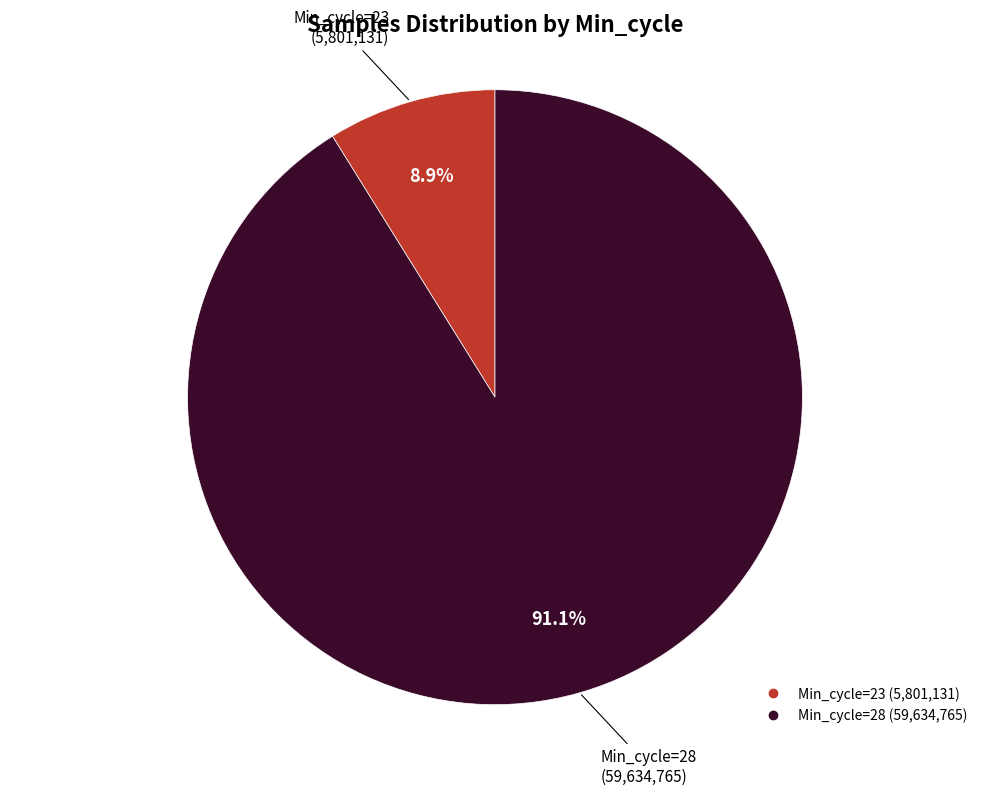

Is there a majority slice in this chart?

Yes